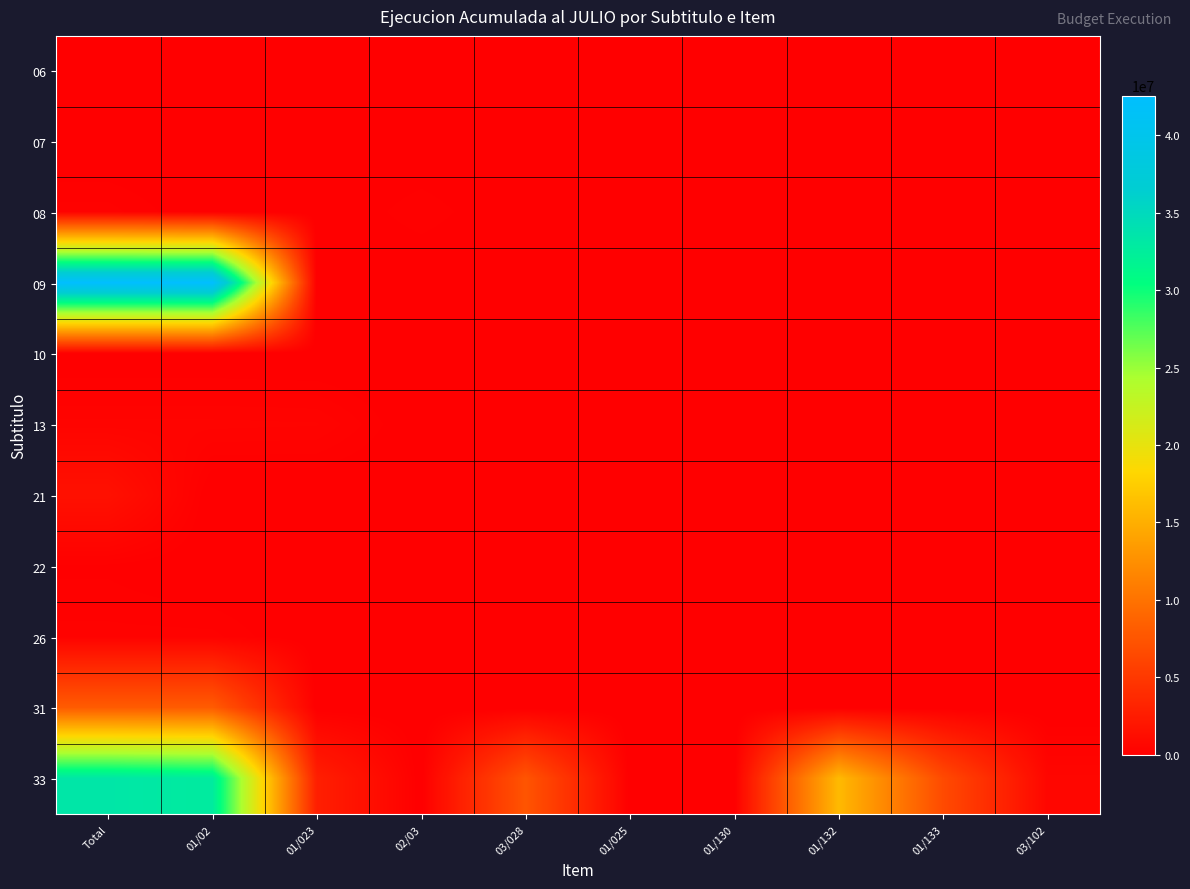

Reading left to right, list all the values displayed in this chart.

06: Total=7247	01/02=7247	01/023=0	02/03=0	03/028=0	01/025=0	01/130=0	01/132=0	01/133=0	03/102=0
07: Total=0	01/02=0	01/023=3160	02/03=3160	03/028=0	01/025=0	01/130=0	01/132=0	01/133=0	03/102=0
08: Total=288913	01/02=37190	01/023=8299	02/03=243424	03/028=0	01/025=0	01/130=0	01/132=0	01/133=0	03/102=0
09: Total=42567197	01/02=42567197	01/023=0	02/03=0	03/028=0	01/025=0	01/130=0	01/132=0	01/133=0	03/102=0
10: Total=16553	01/02=16553	01/023=0	02/03=0	03/028=0	01/025=0	01/130=0	01/132=0	01/133=0	03/102=0
13: Total=444326	01/02=444326	01/023=425609	02/03=18717	03/028=0	01/025=0	01/130=0	01/132=0	01/133=0	03/102=0
21: Total=1485378	01/02=0	01/023=0	02/03=0	03/028=0	01/025=0	01/130=0	01/132=0	01/133=0	03/102=0
22: Total=140217	01/02=0	01/023=0	02/03=0	03/028=0	01/025=0	01/130=0	01/132=0	01/133=0	03/102=0
26: Total=280020	01/02=280020	01/023=0	02/03=0	03/028=0	01/025=0	01/130=0	01/132=0	01/133=0	03/102=0
31: Total=8071066	01/02=8071066	01/023=0	02/03=0	03/028=0	01/025=0	01/130=0	01/132=0	01/133=0	03/102=0
33: Total=33377700	01/02=32766775	01/023=2760180	02/03=0	03/028=7485127	01/025=8696	01/130=7309	01/132=15901586	01/133=6603877	03/102=610925